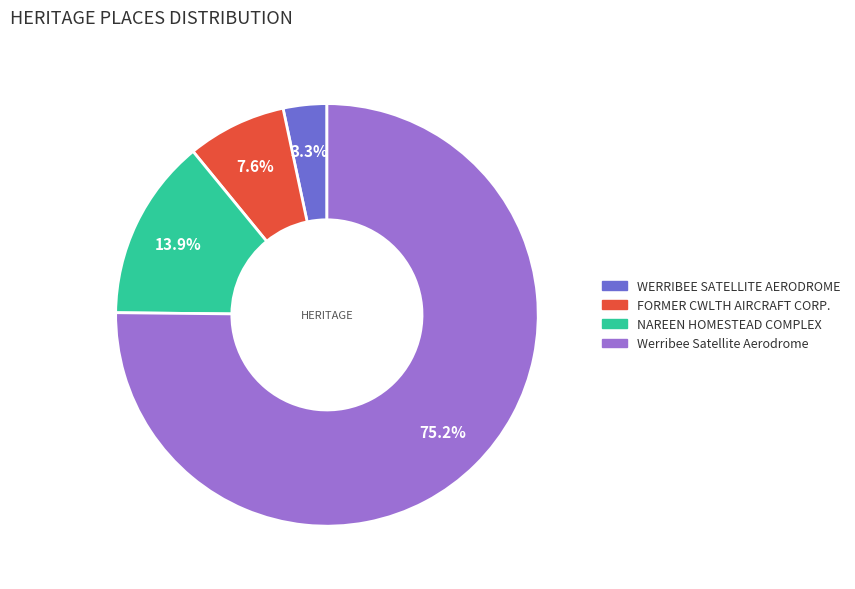

Is there any slice that represents more than half of the pie?

Yes